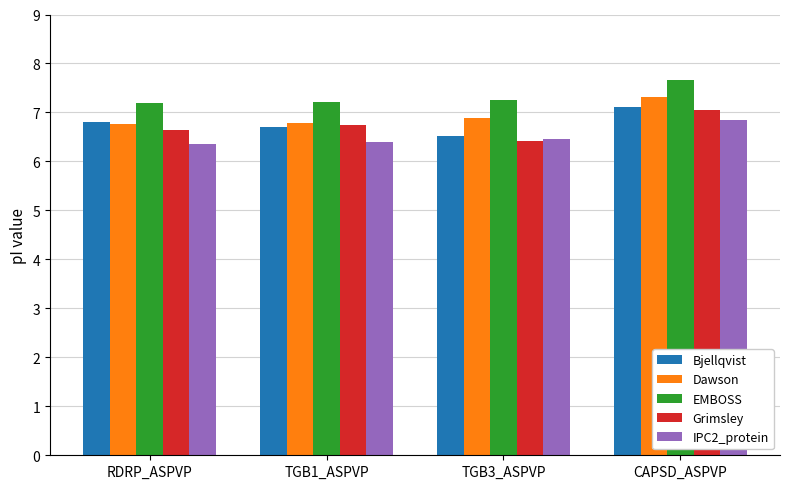

Which series has the widest spread of values?

Grimsley